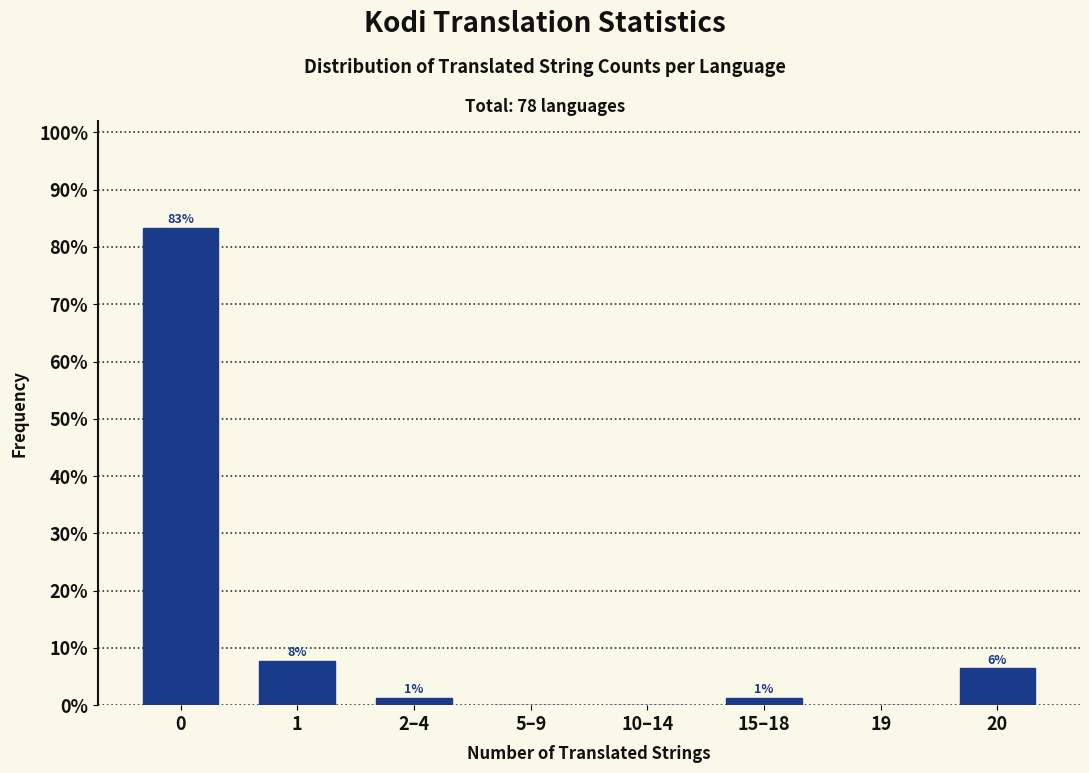

Are the bars horizontal?

No